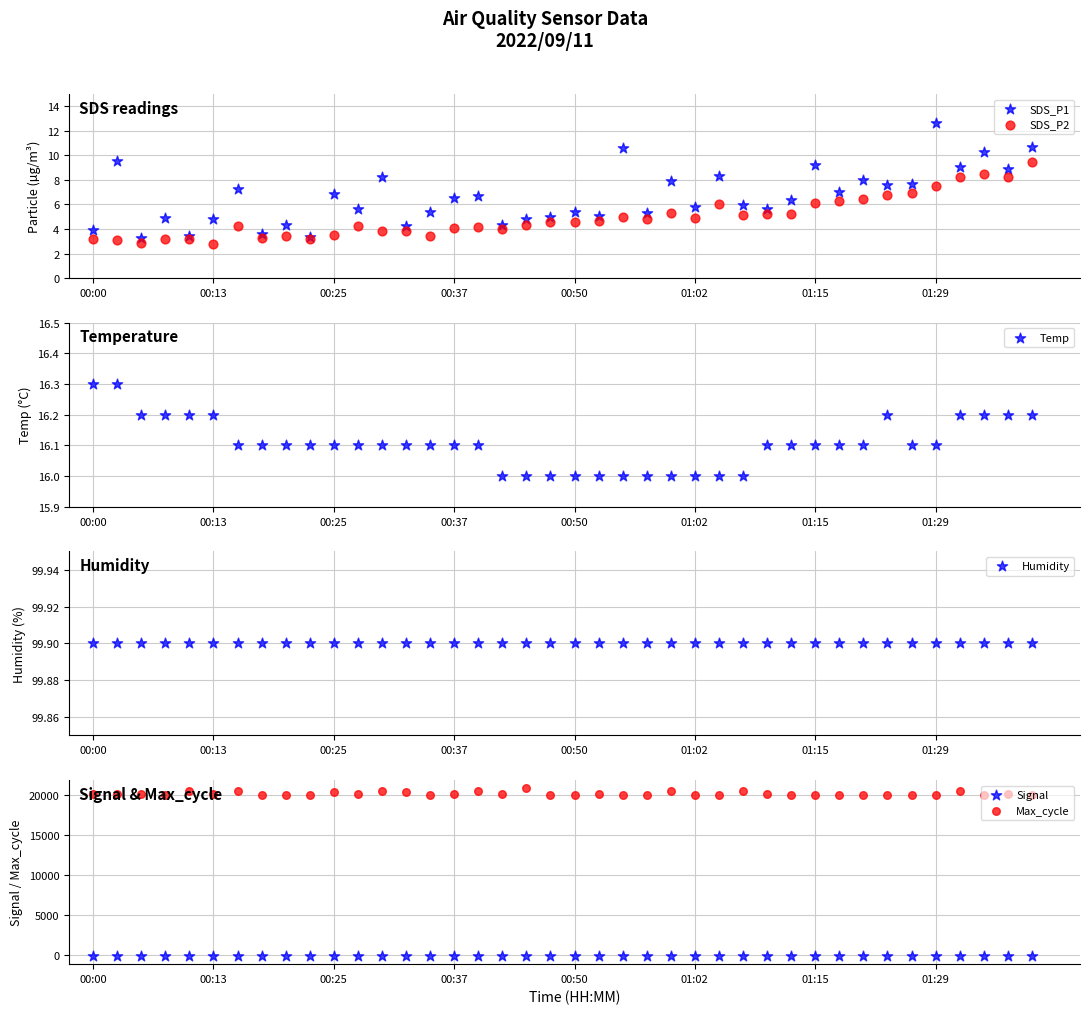

Which series has the widest spread of Y values?

Max_cycle